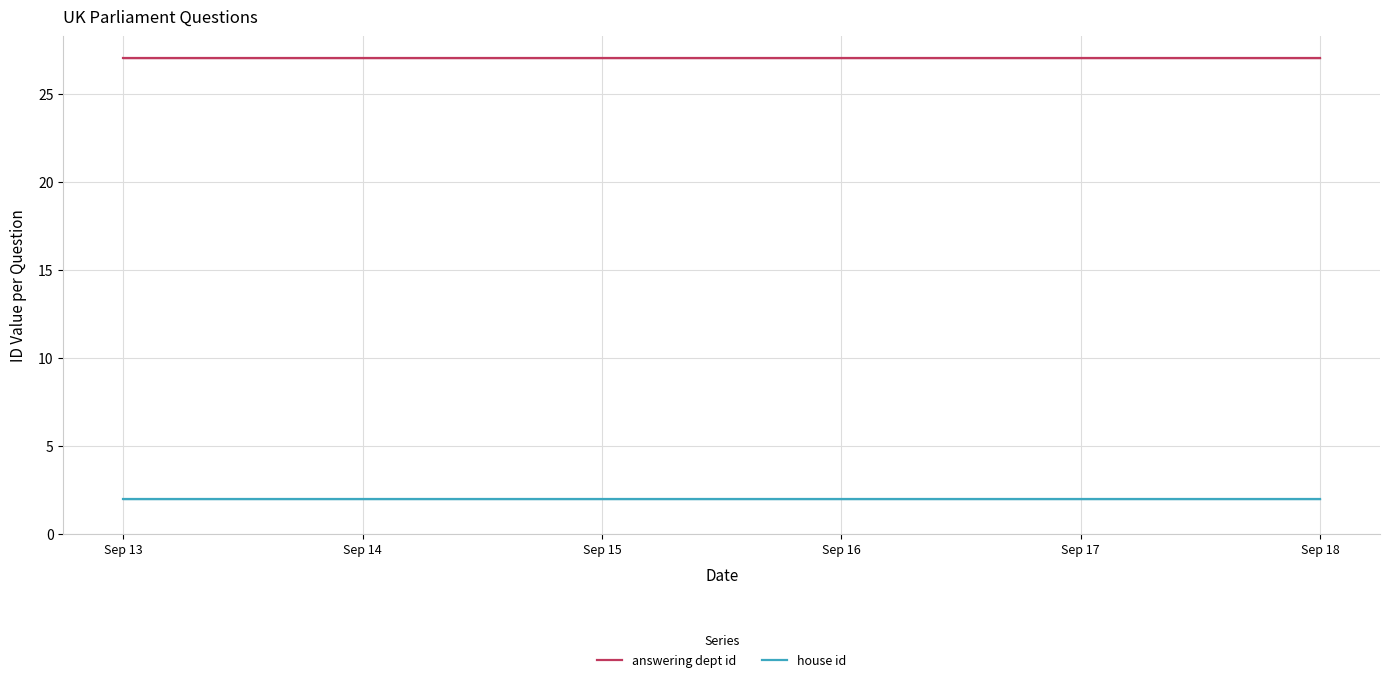

Between Sep 13 and Sep 14, which series saw the biggest shift?

answering dept id